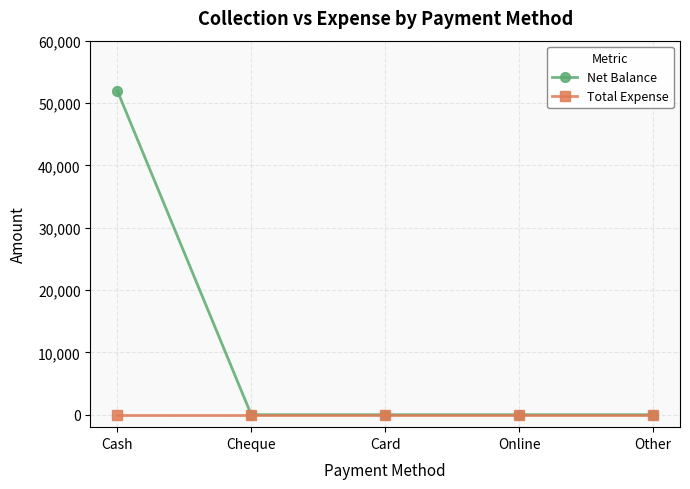

What is the difference between the maximum and minimum values in the Net Balance series?

51995